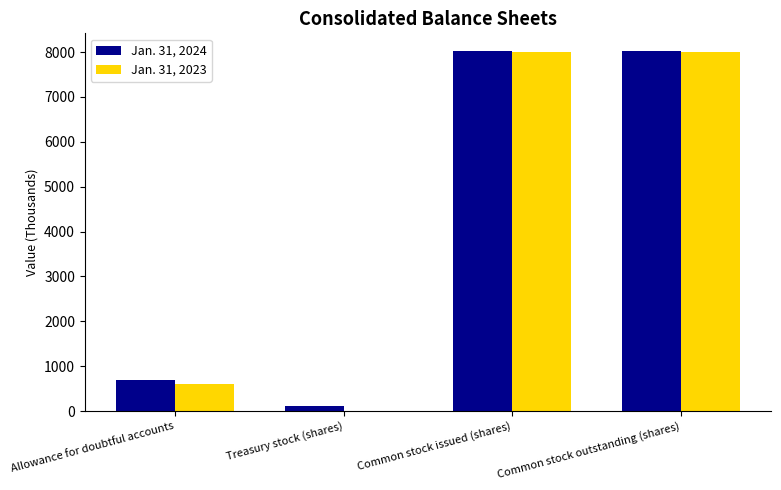

Are the bars horizontal?

No